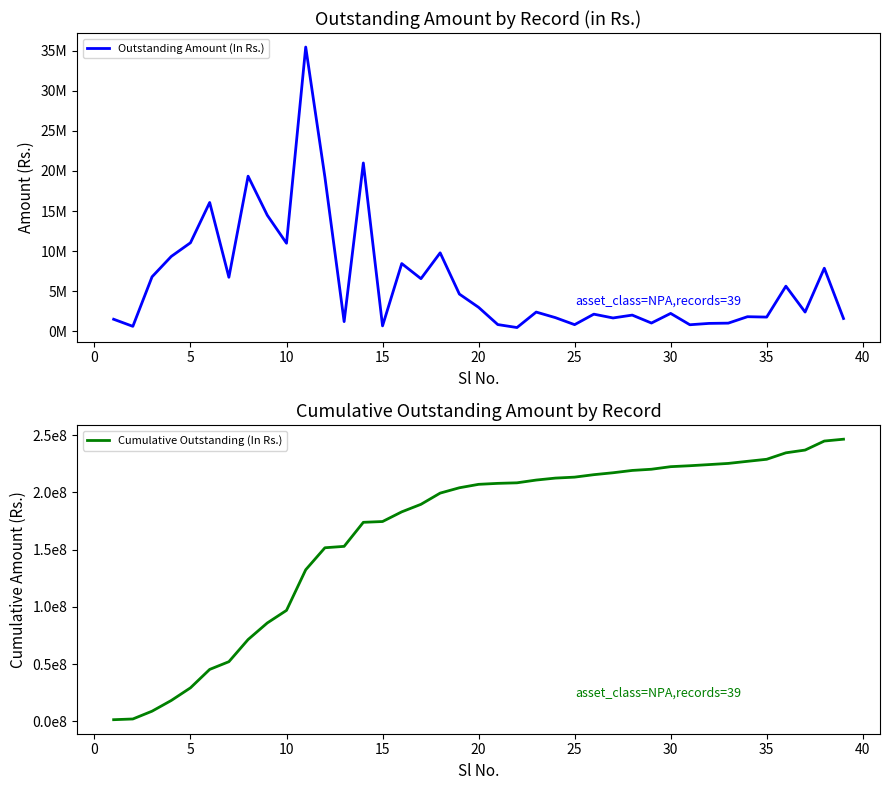

True or false: Cumulative Outstanding (In Rs.) and Outstanding Amount (In Rs.) cross at least once.

False